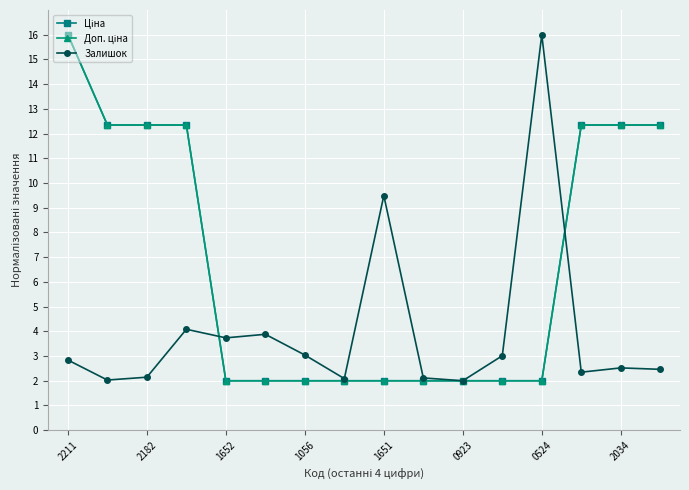

What is the value of the Доп. ціна point at the 13th from the left?

2.0